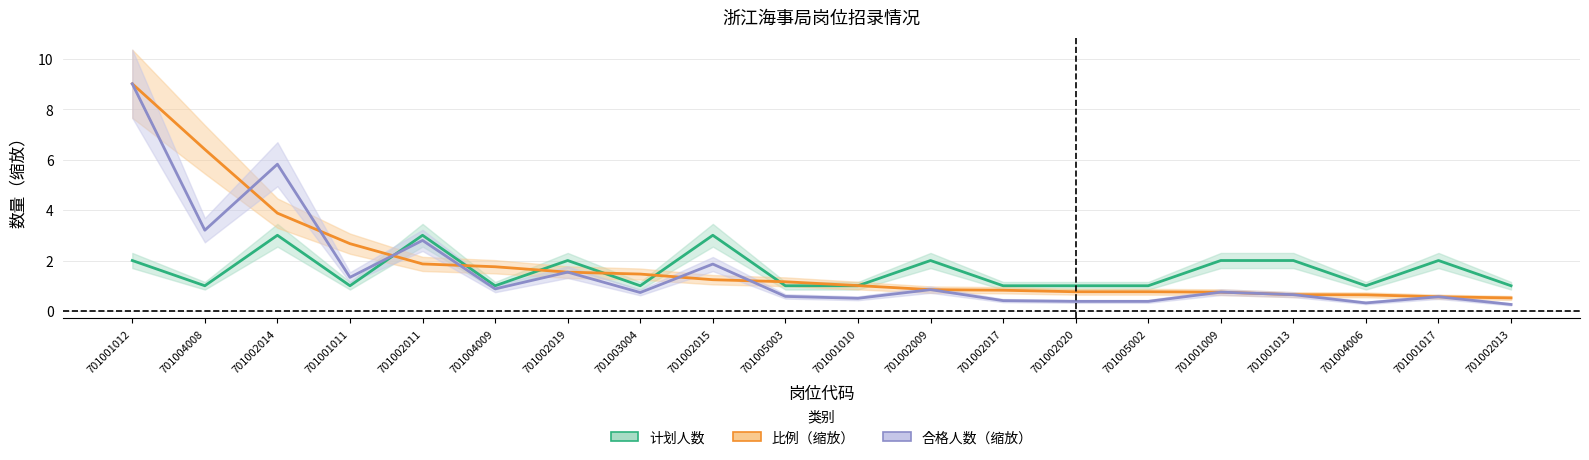

How many data points in 比例 are less than 1?

9